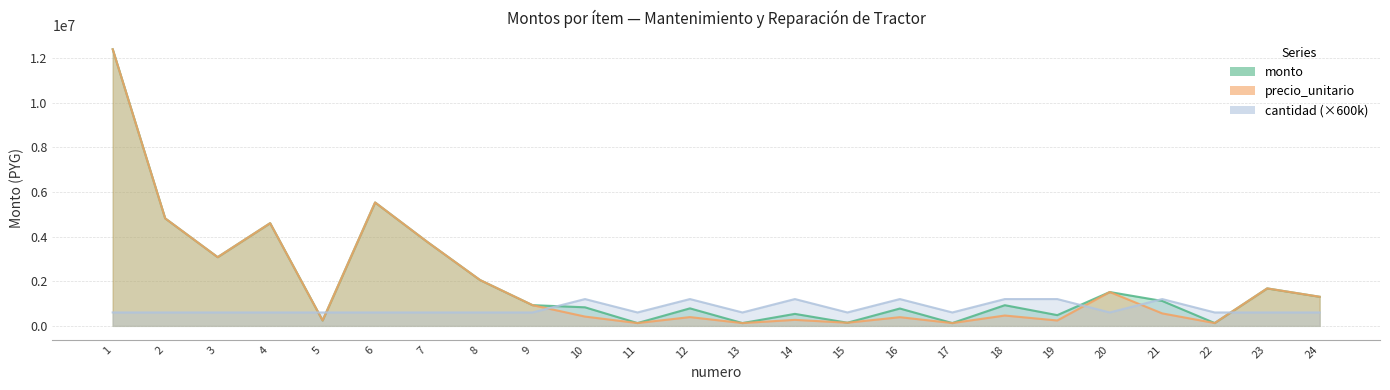

Which series has the largest range (max minus min)?

monto